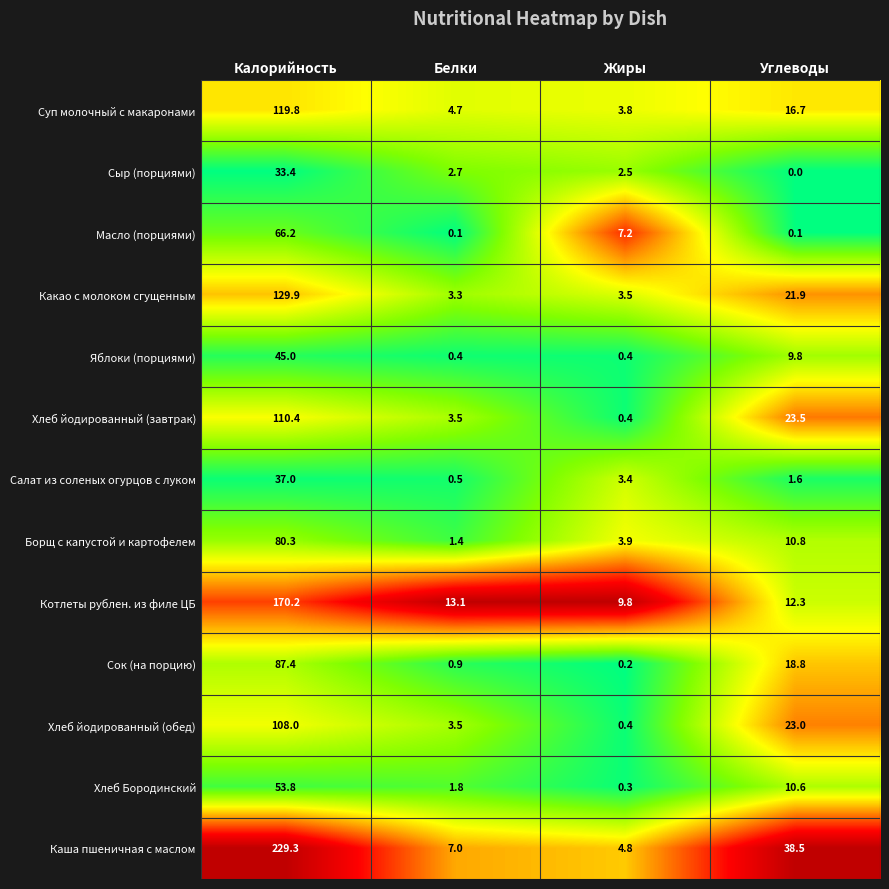

At which label does Масло (порциями) first exceed 7?

Калорийность